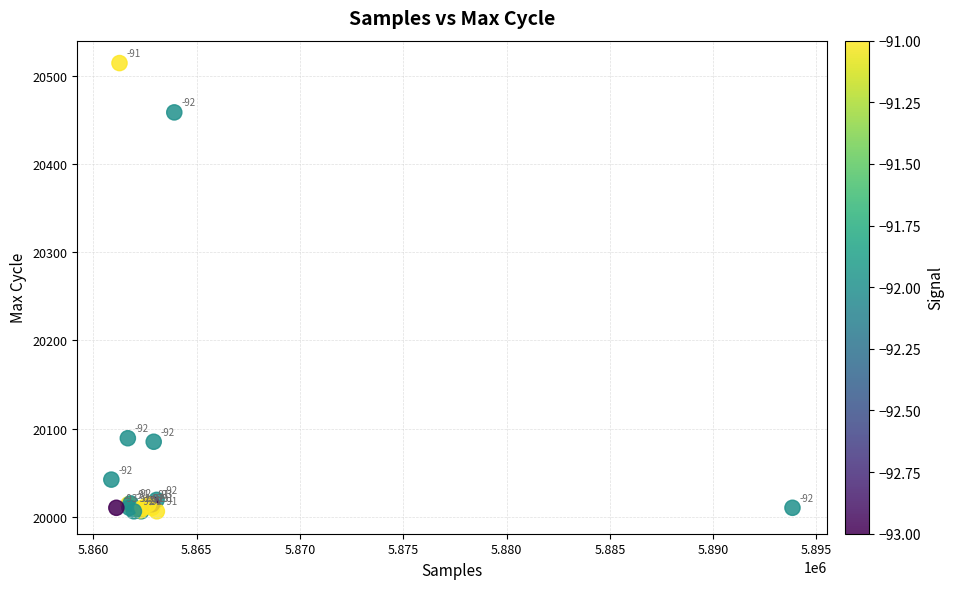

What Y value in the scatter plot is closest to 20260?

20089